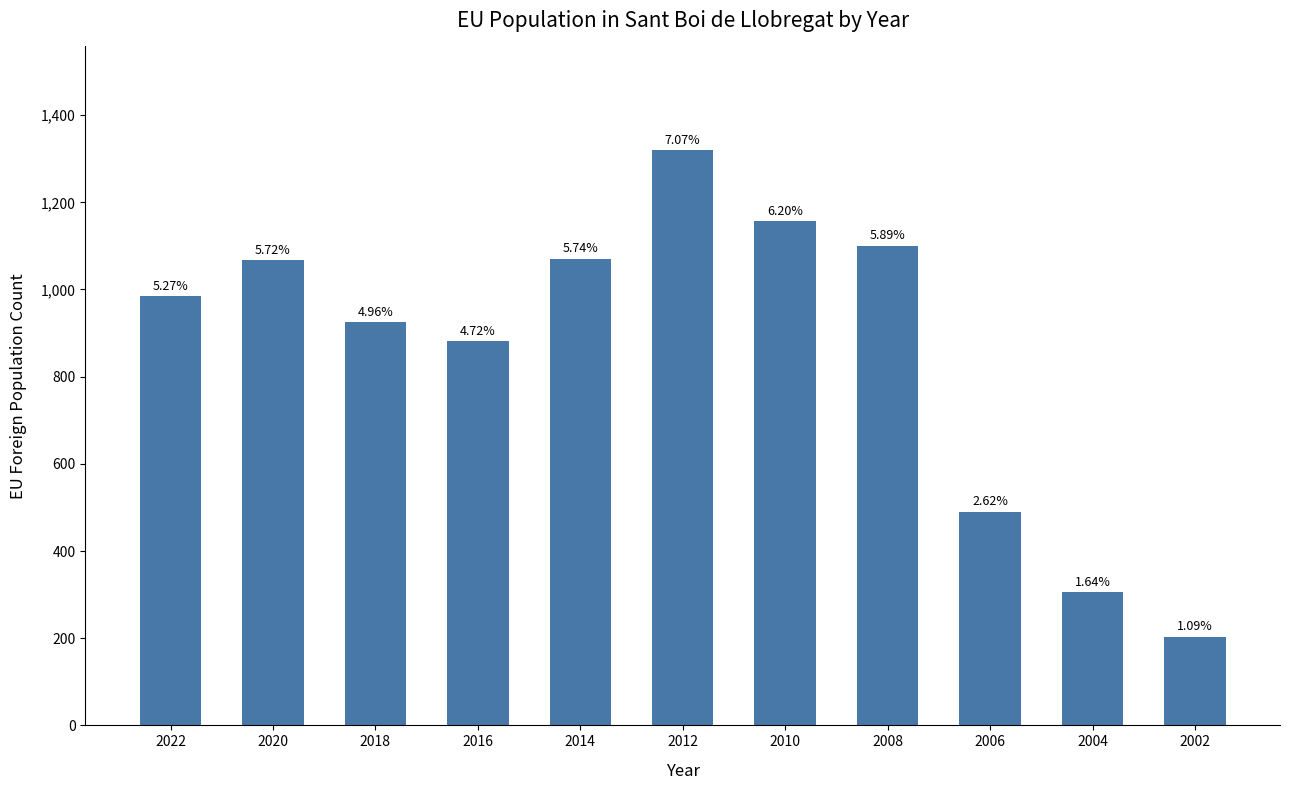

How many bars are there in total?

11